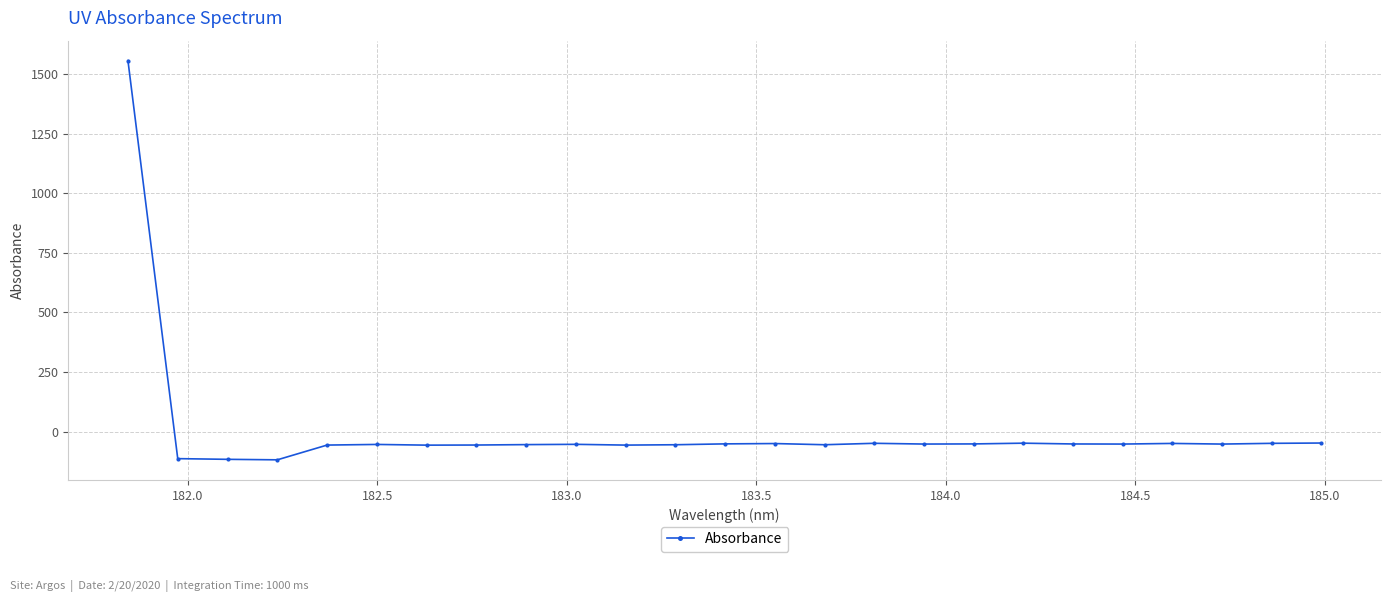

What is the difference between the maximum and minimum values?

1673.9